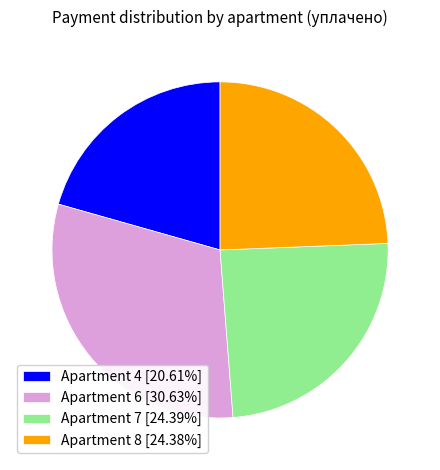

Does any single category account for the majority?

No